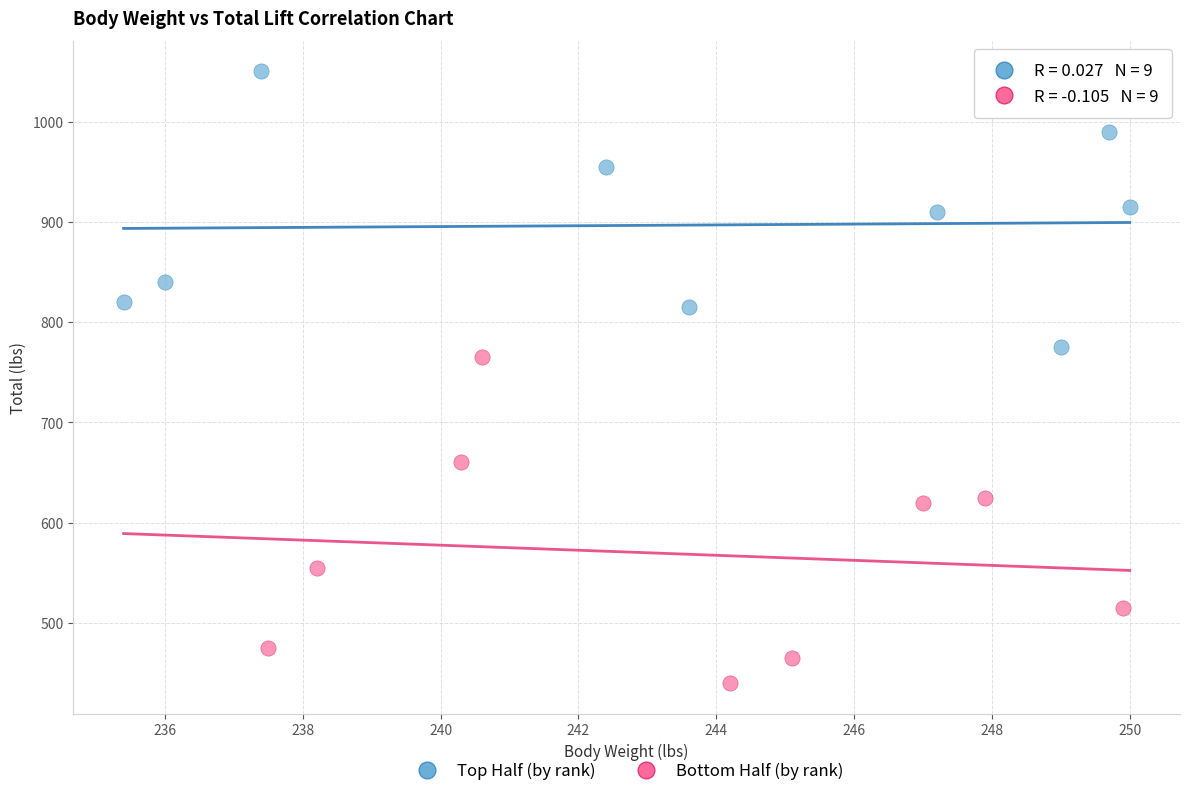

Which series has the widest spread of Y values?

Bottom Half (by rank)